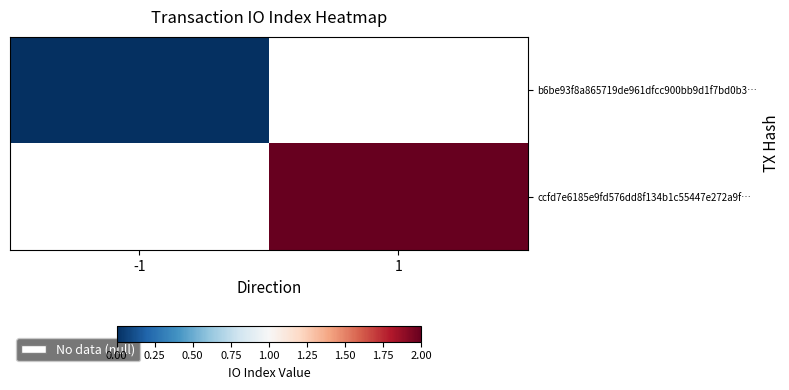

List the series in order of their overall mean, lowest first.

b6be93f8a865719de961dfcc900bb9d1f7bd0b3…, ccfd7e6185e9fd576dd8f134b1c55447e272a9f…